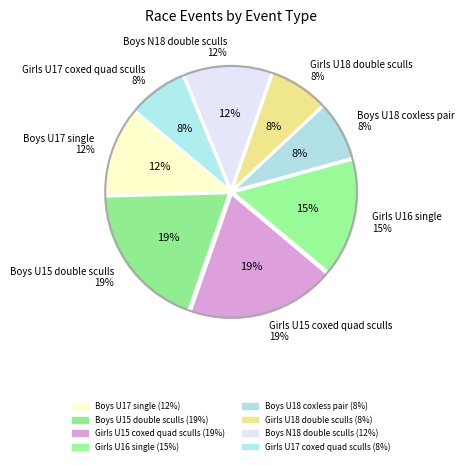

Is Girls U16 single the majority of the pie?

No